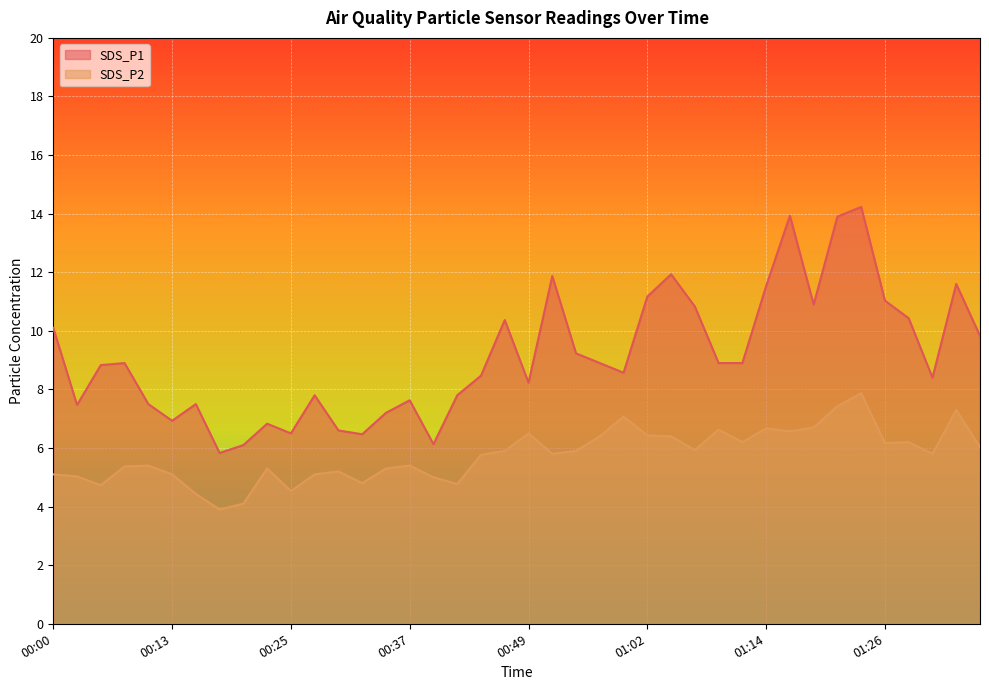

What is the difference between the maximum and minimum values in the SDS_P1 series?

8.4